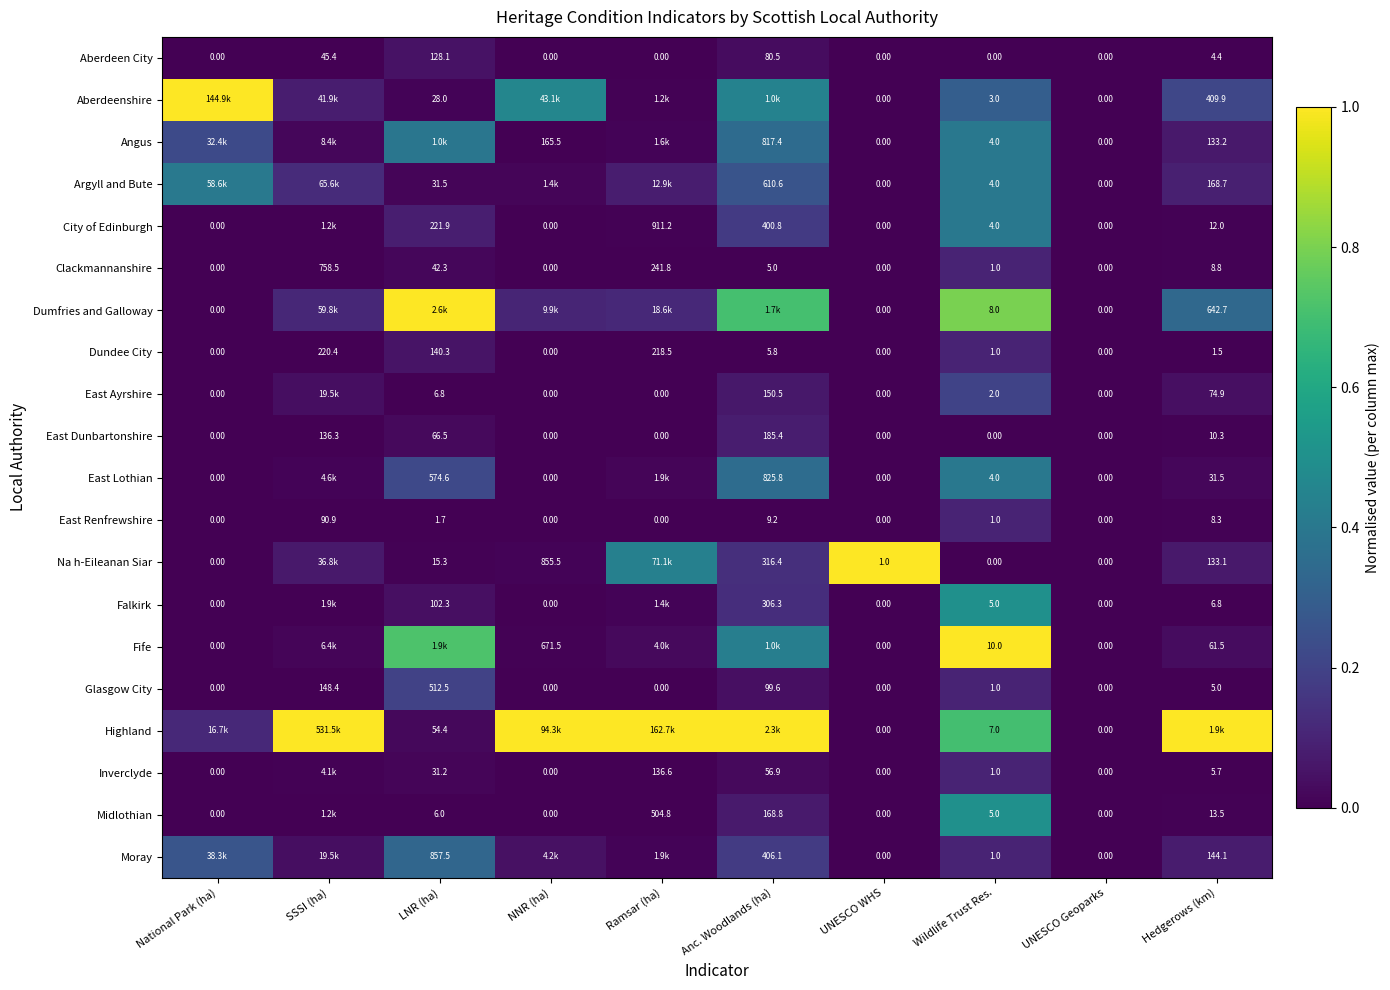

At which label does East Dunbartonshire reach its peak?

Anc. Woodlands (ha)